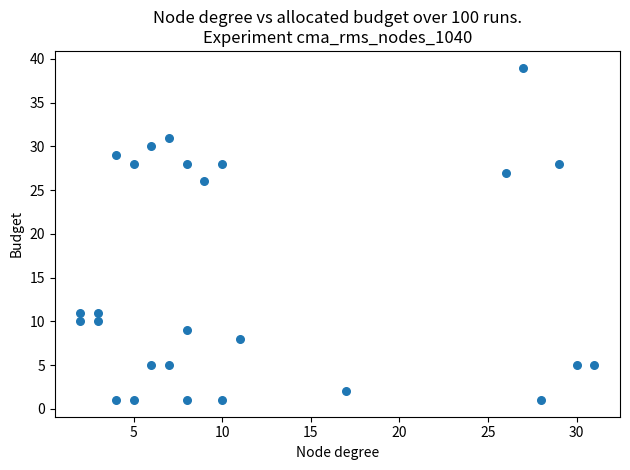

What is the range of Y values (max minus min)?

38